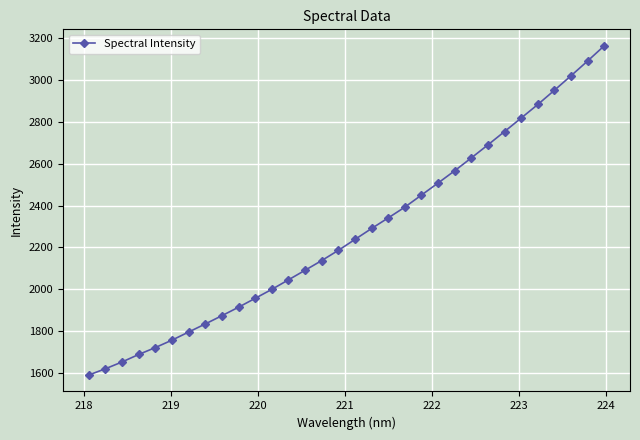

What is the value of the 13th point from the left?

2044.5